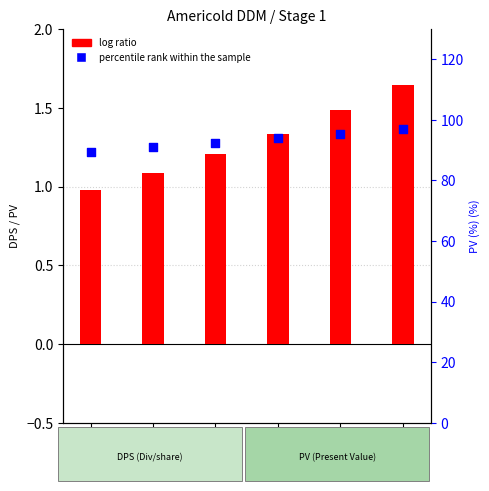

At how many categories does at least one series exceed 4?

6